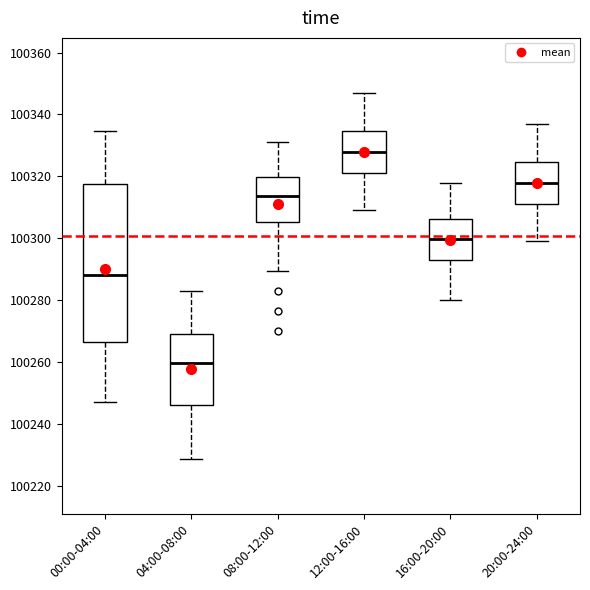

Reading left to right, read every box against the y-axis: the position of its median line, the range the box covers, and the ends of its whiskers. The values are not printed on the chart, so give them approximately, as read against the axis.

00:00-04:00: median 100288, box 100266 to 100318, whiskers 100246 to 100334
04:00-08:00: median 100260, box 100246 to 100268, whiskers 100228 to 100284
08:00-12:00: median 100314, box 100306 to 100320, whiskers 100290 to 100332
12:00-16:00: median 100328, box 100320 to 100334, whiskers 100310 to 100348
16:00-20:00: median 100300, box 100292 to 100306, whiskers 100280 to 100318
20:00-24:00: median 100318, box 100310 to 100324, whiskers 100300 to 100338